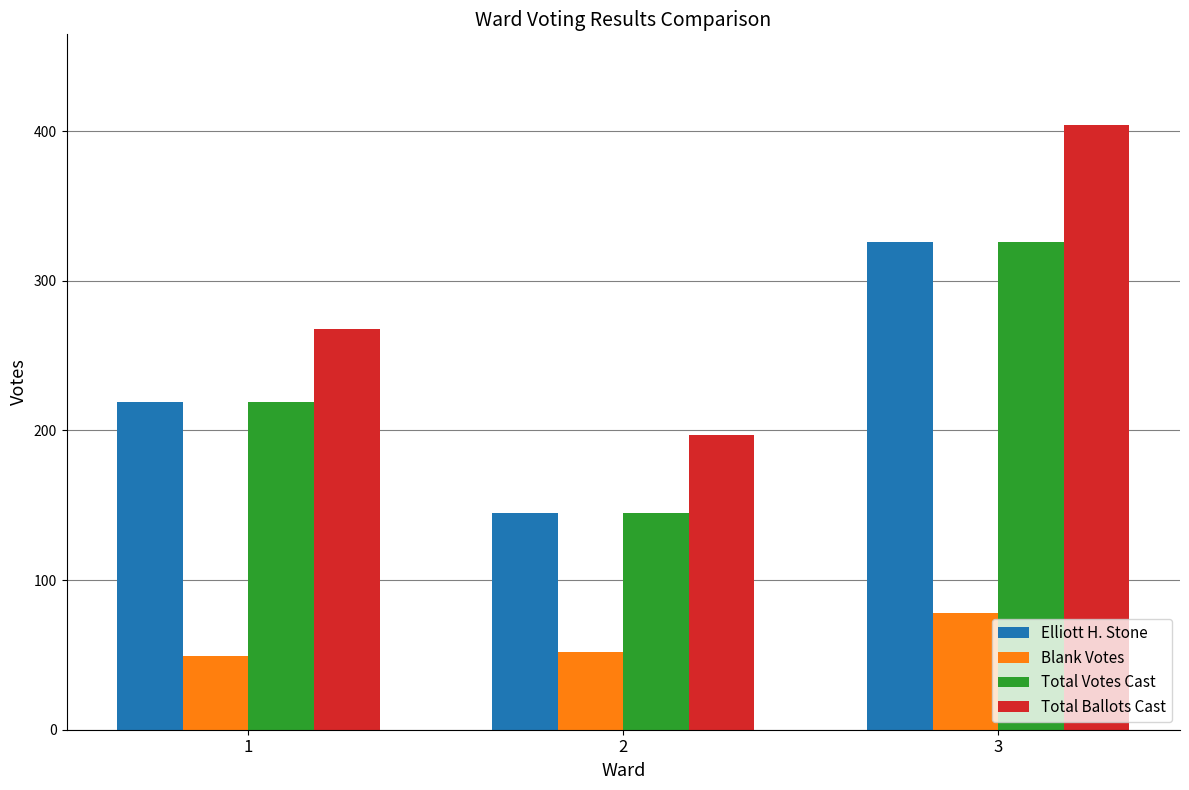

The value of Total Votes Cast at 1 is 219. True or false?

True